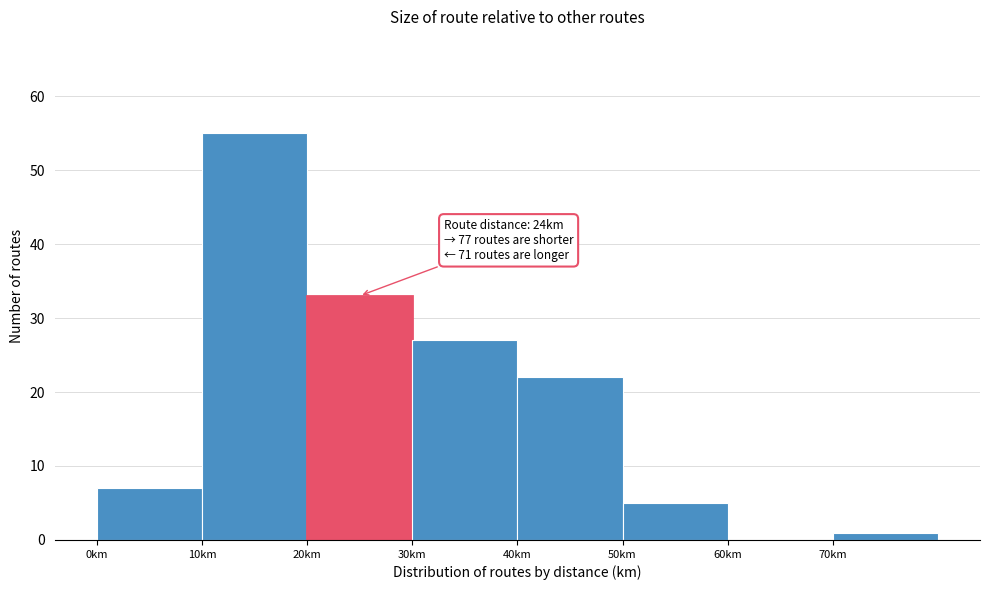

Over which range of the x-axis is the bar tallest?

10 to 20